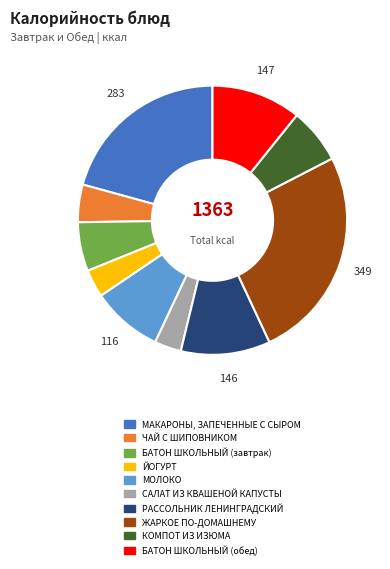

What is the largest slice in the pie chart?

ЖАРКОЕ ПО-ДОМАШНЕМУ